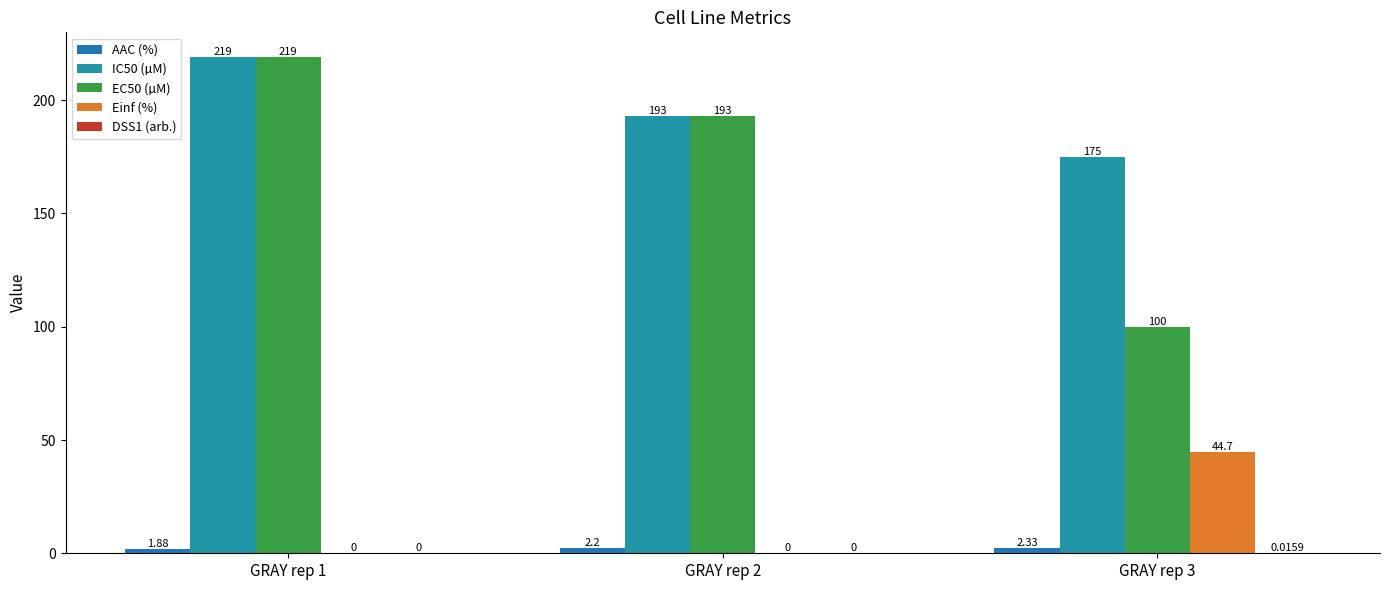

Which series has the widest spread of values?

EC50 (µM)